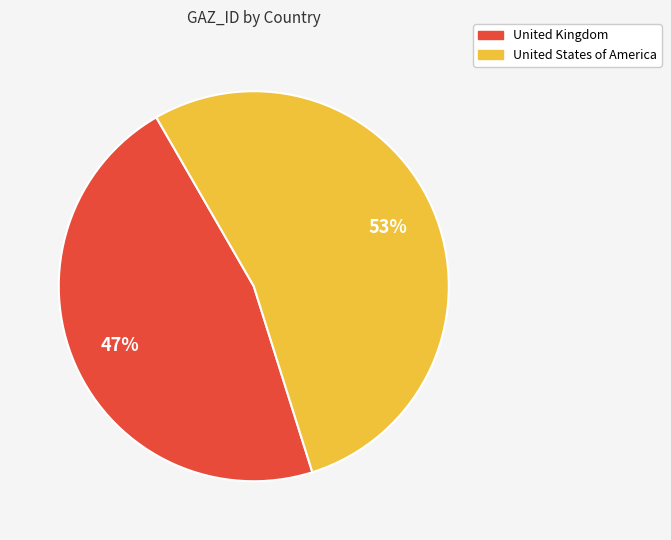

Which has a higher value, United States of America or United Kingdom?

United States of America